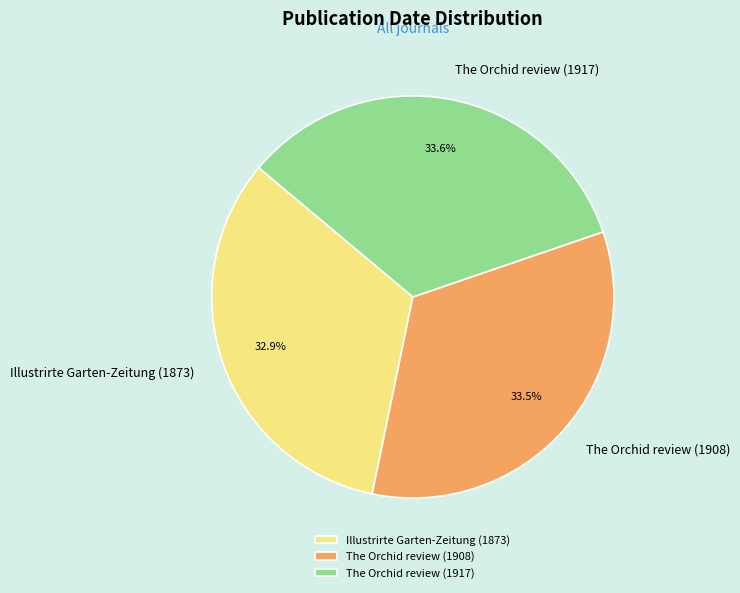

What percentage is NOT represented by The Orchid review (1908)?

66.5%